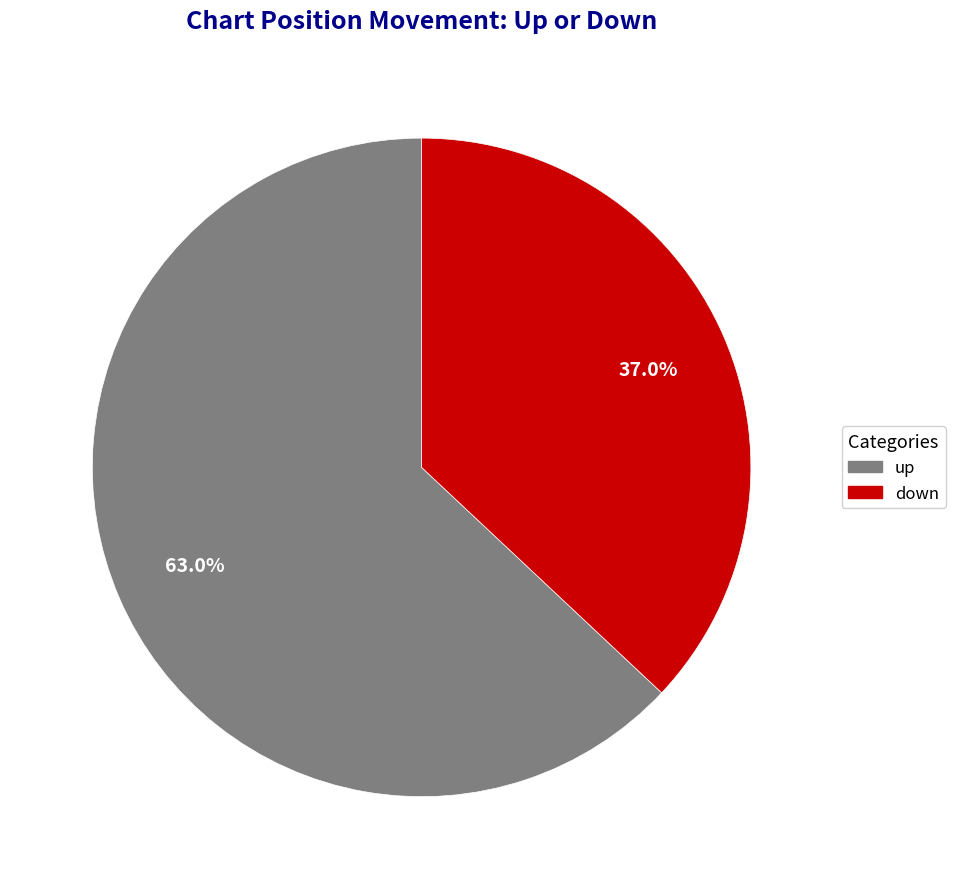

What percentage is the down slice, to the nearest percent?

37%